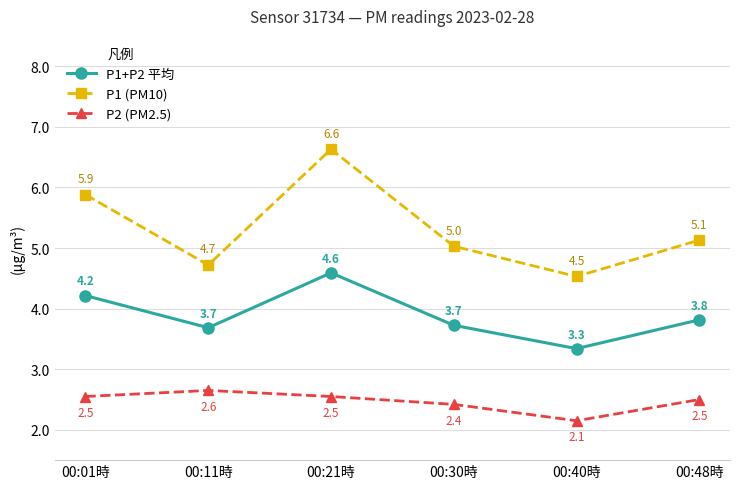

What is the label of the 3rd point from the right?

00:30時